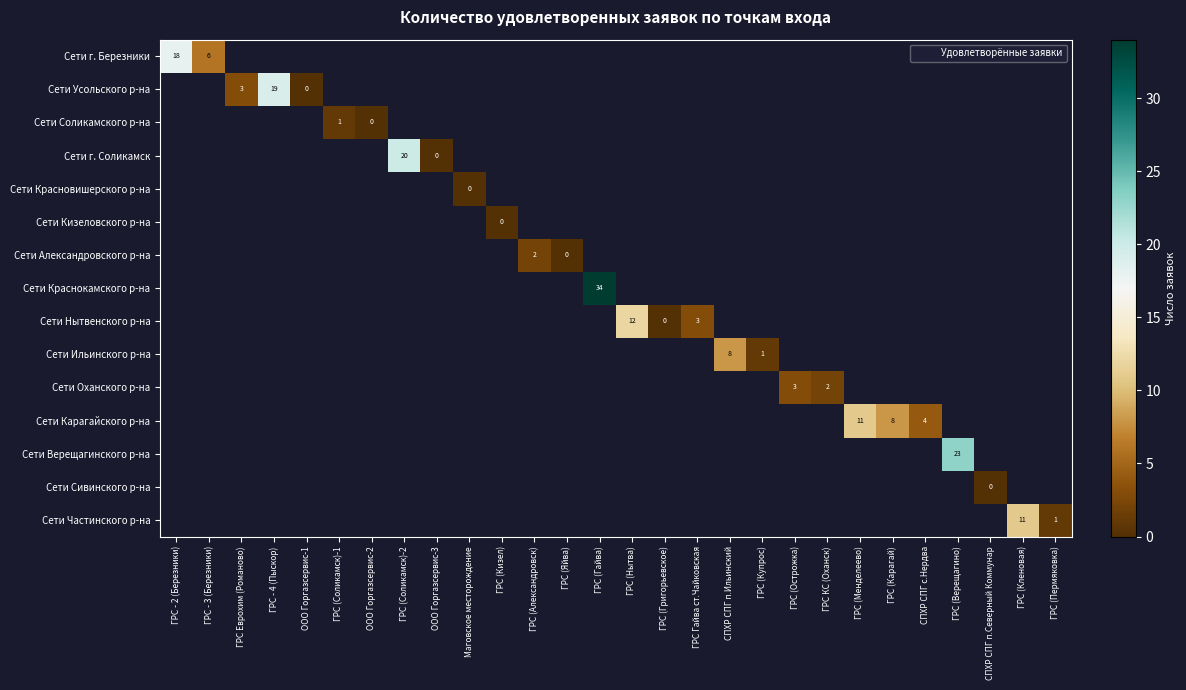

How many categories are shown in the chart?

28